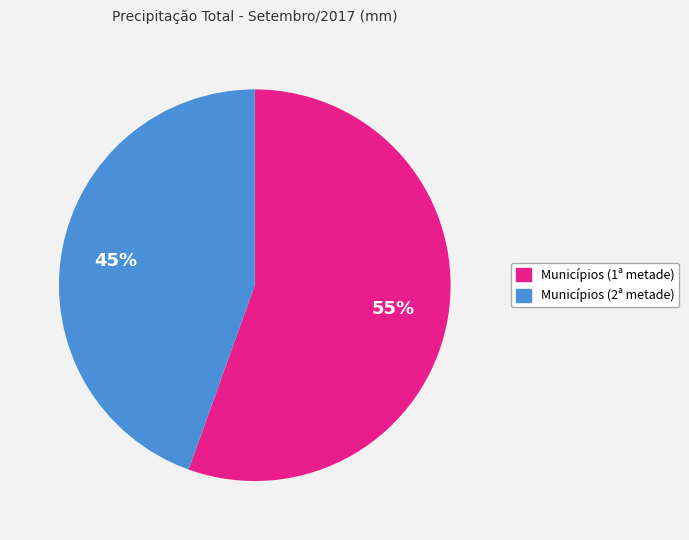

Is there any slice that represents more than half of the pie?

Yes